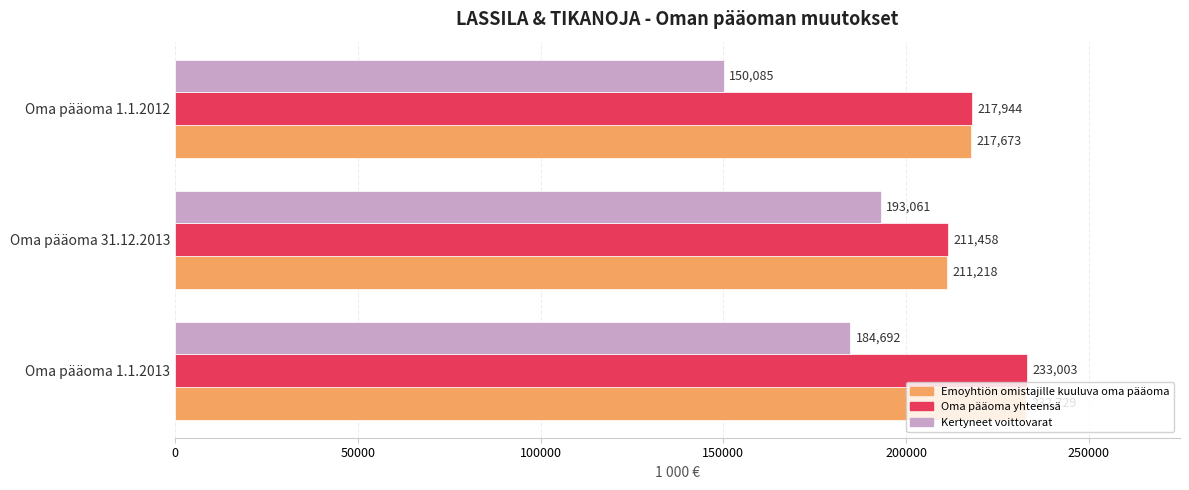

At how many categories does at least one series exceed 206819?

3